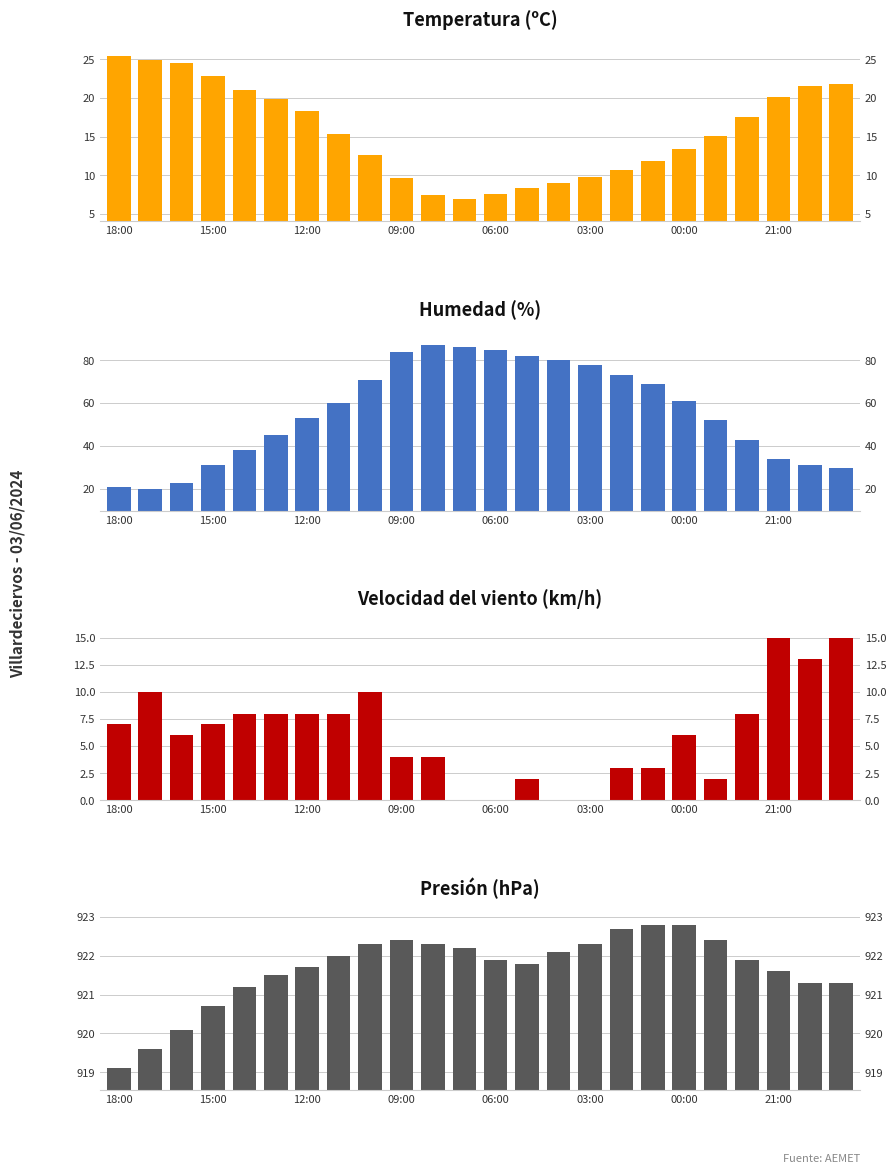

What is the value of the Velocidad del viento (km/h) bar at the 10th from the left?

4.0